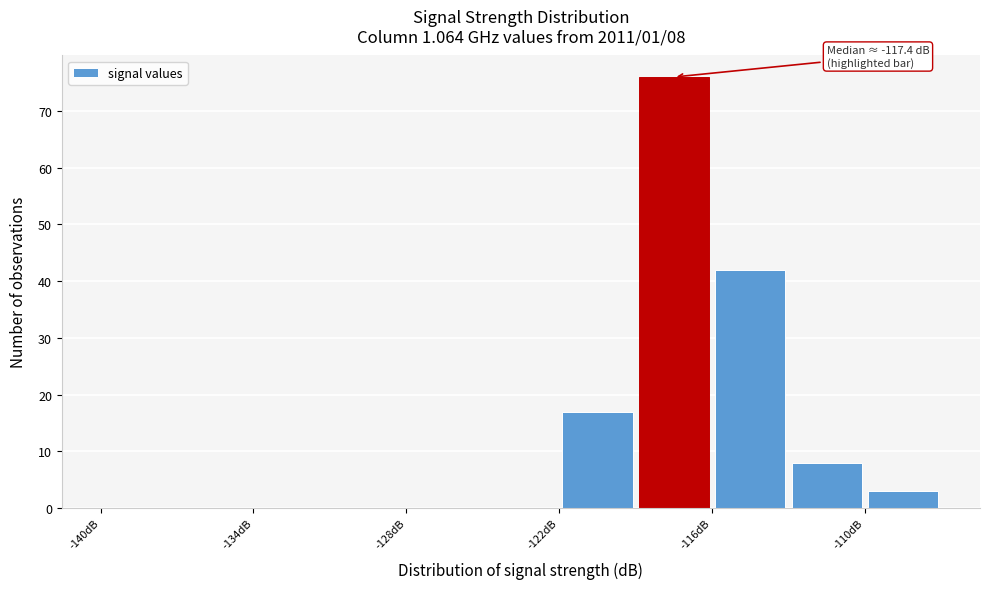

Read against the x-axis, roughly where is the centre of the tallest bar?

-117